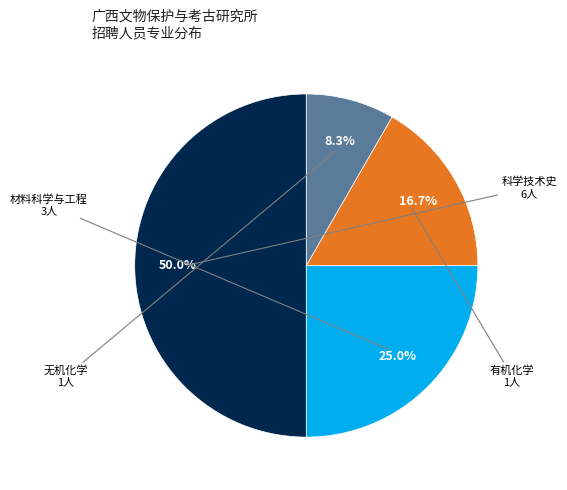

How many segments does this pie chart have?

4